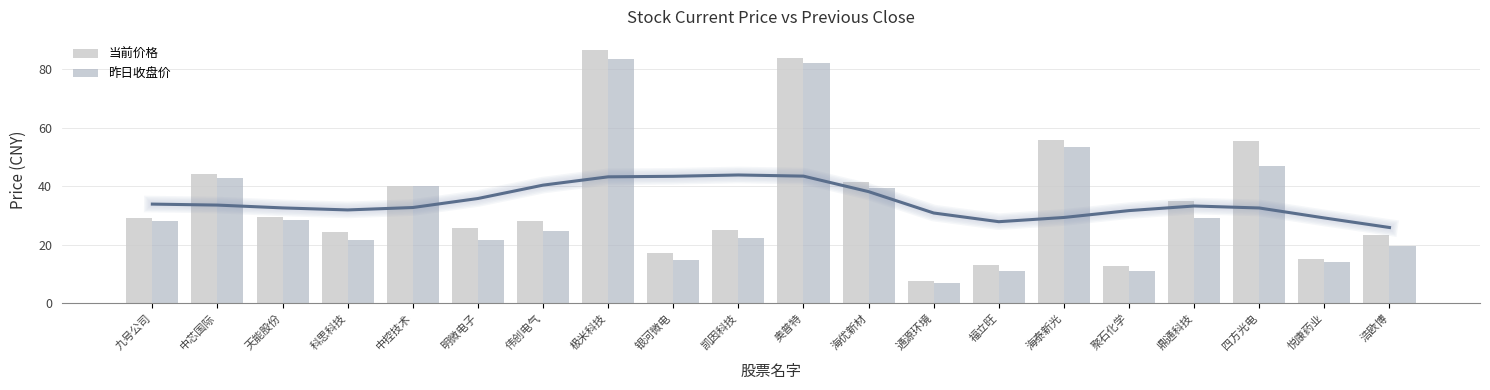

List the series in order of their overall mean, lowest first.

昨日收盘价, 当前价格